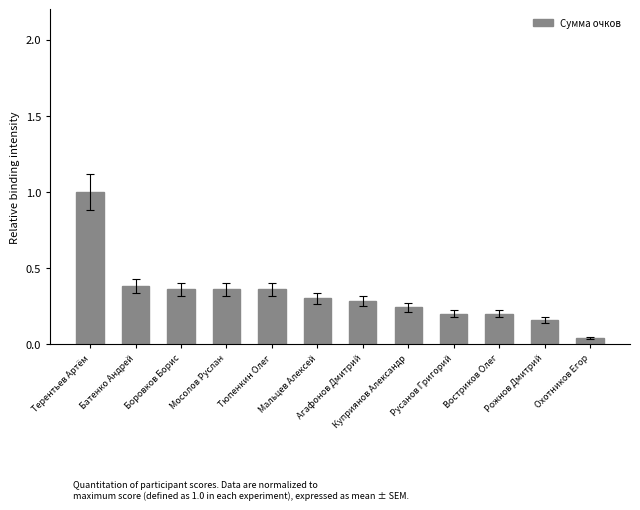

Does the chart contain stacked bars?

No